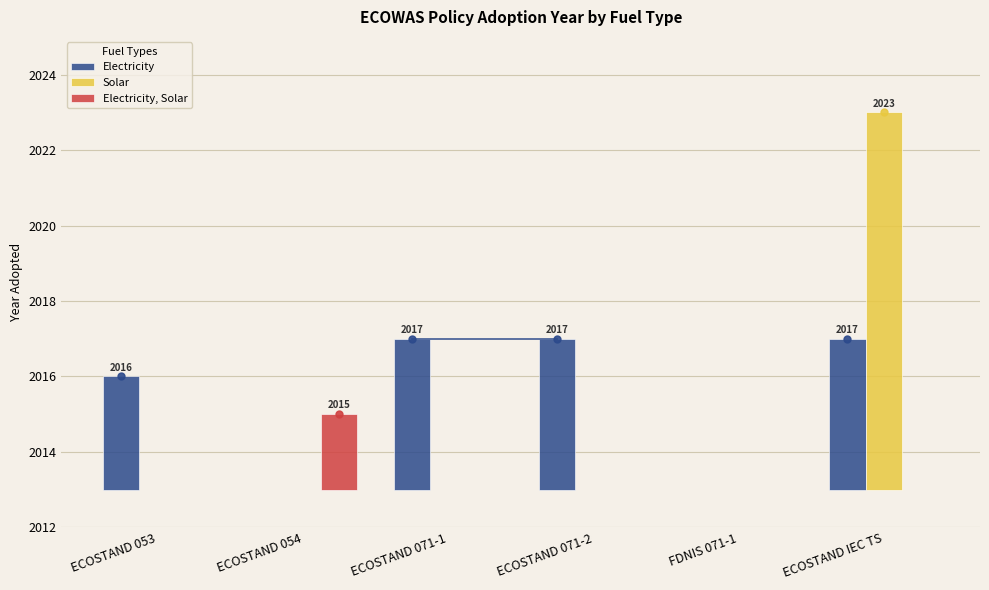

At which label is Electricity closest to 2?

ECOSTAND 053